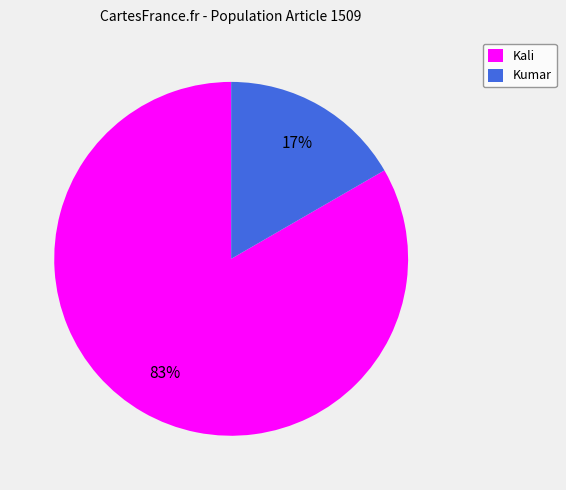

To the nearest percent, what portion does Kali represent?

83%